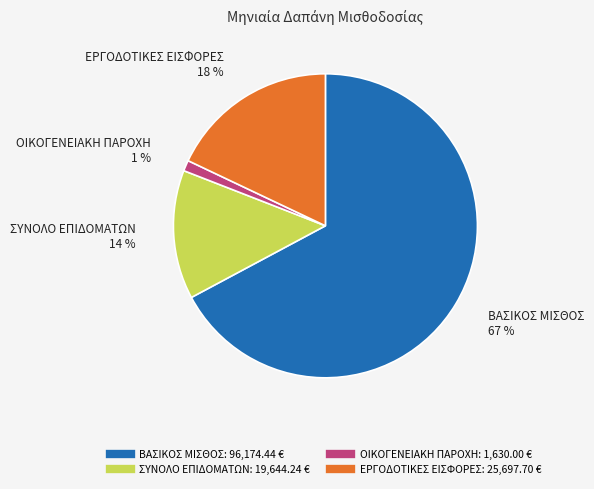

How many slices are in this pie chart?

4